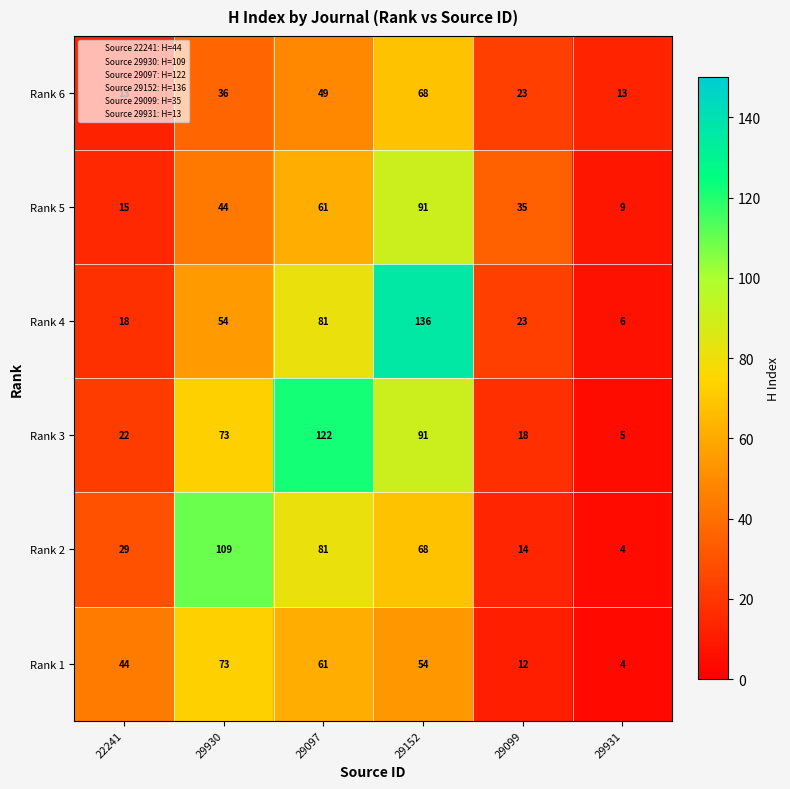

List the labels in order of Rank 3 value, largest first.

29097, 29152, 29930, 22241, 29099, 29931